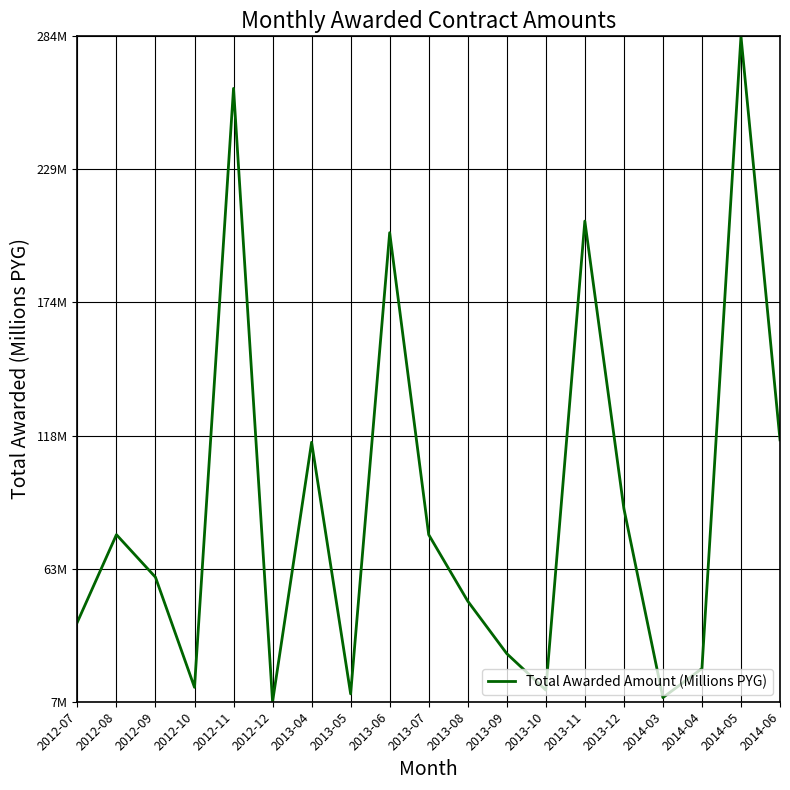

At which category does the chart reach its peak across all series?

2014-05